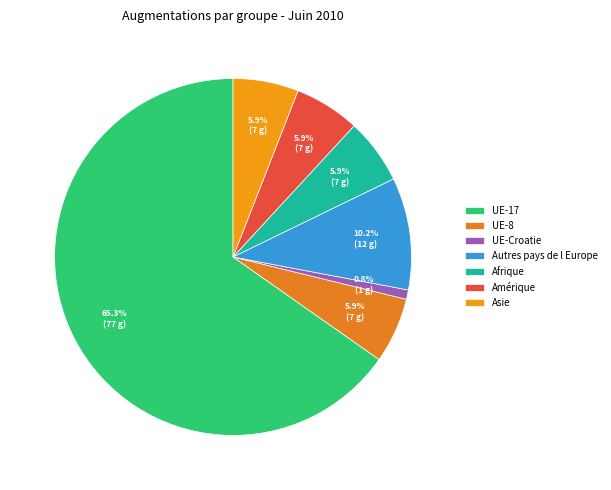

Count the number of slices in the pie.

7